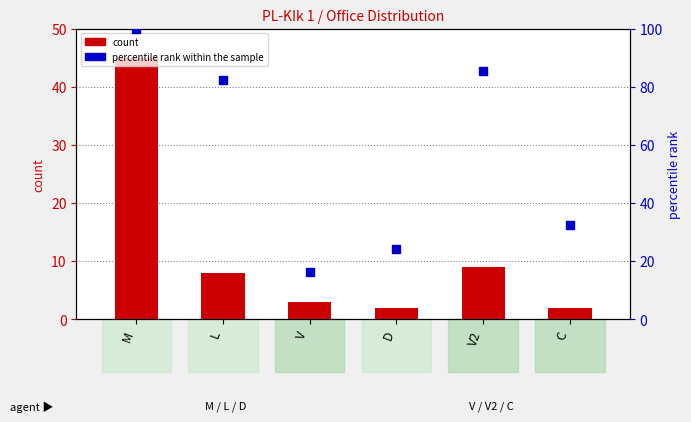

What is the total value across all series at M?

145.0